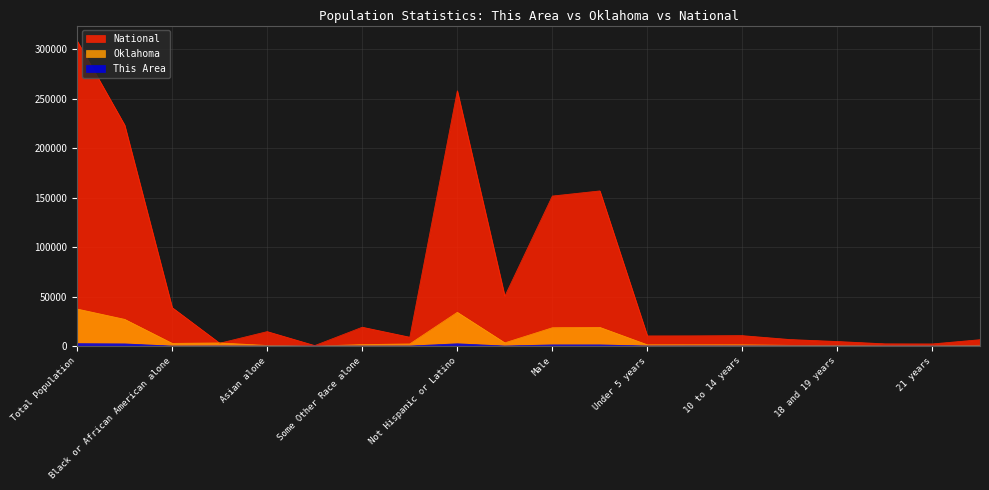

Where is Oklahoma nearest to the value 18778?

Female